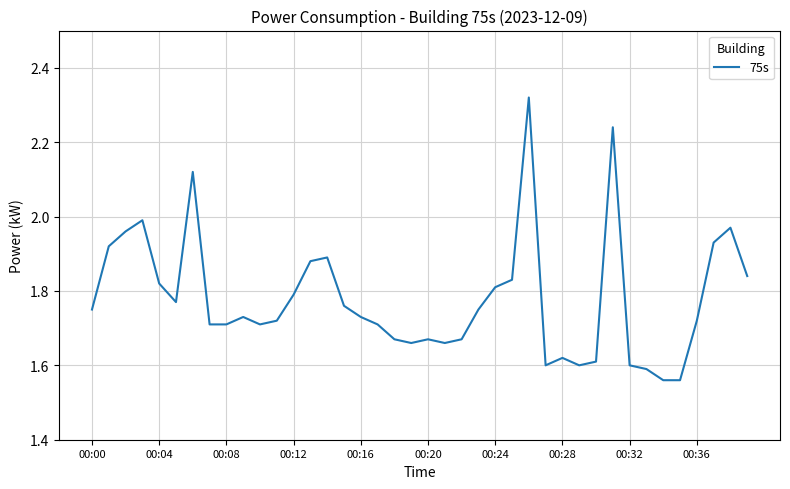

What is the difference between the maximum and minimum values?

0.8